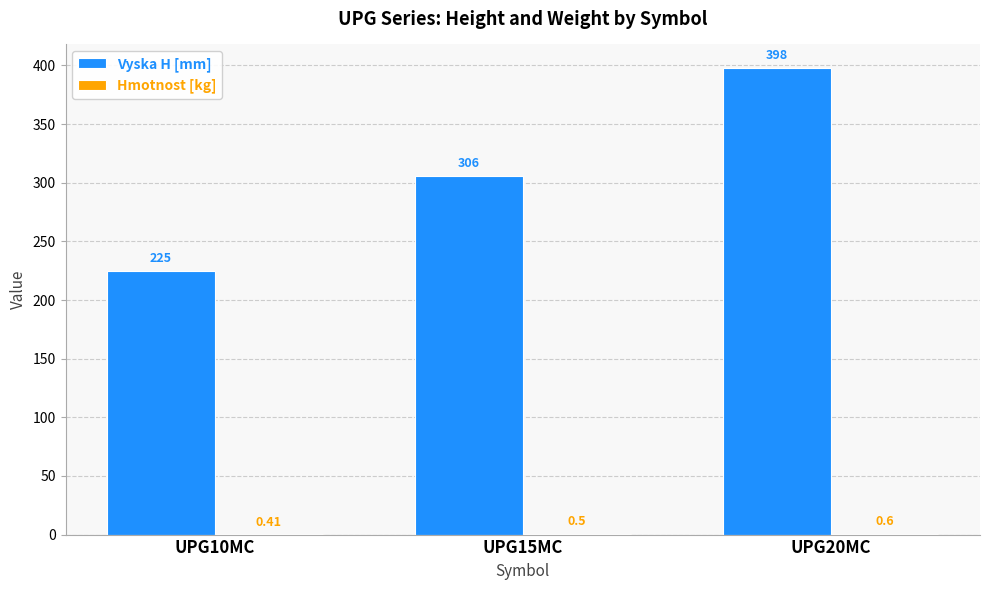

The Vyska H [mm] series shows 398.0 at UPG20MC. True or false?

True